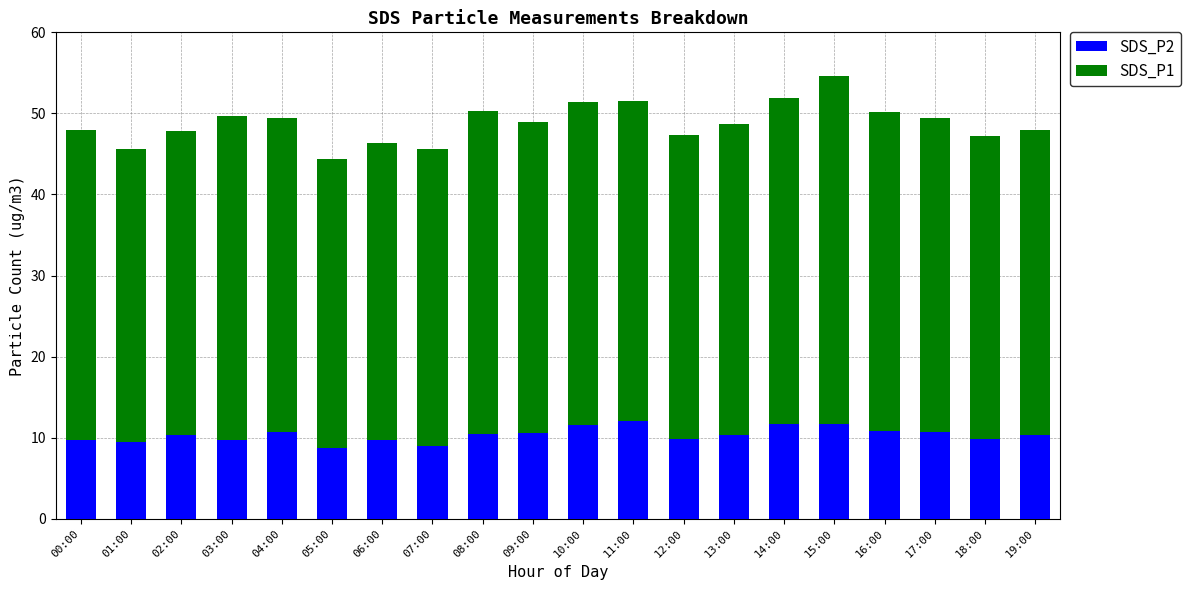

True or false: SDS_P2 has a value of 17.1 at 12:00.

False